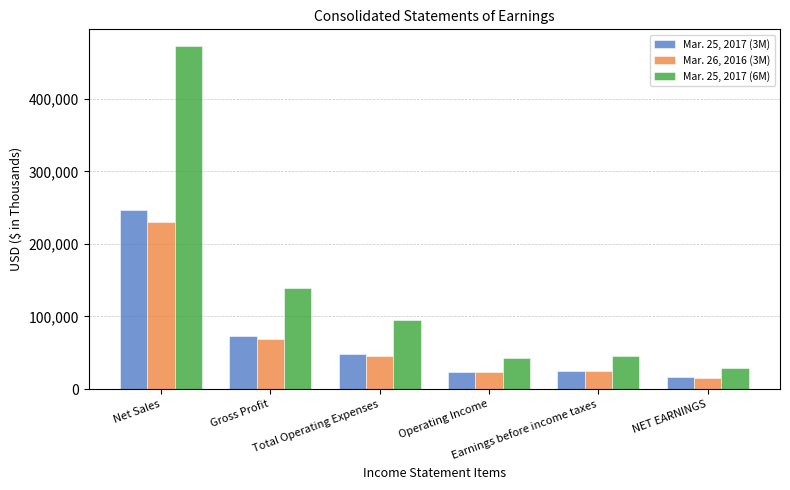

Which category has the highest value in the Mar. 25, 2017 (3M) series?

Net Sales